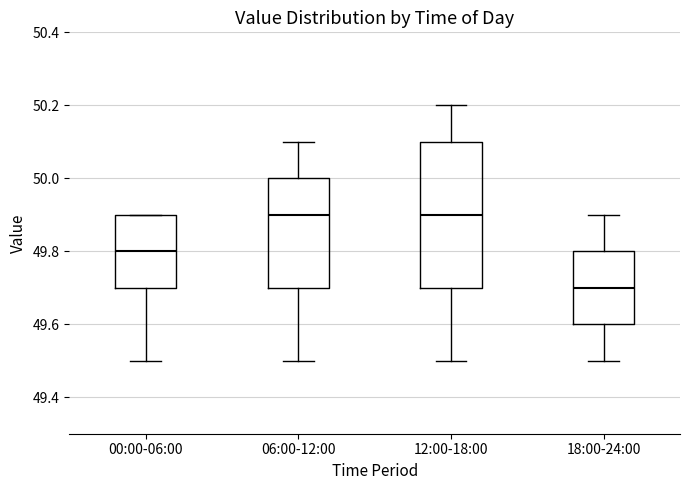

Reading left to right, read every box against the y-axis: the position of its median line, the range the box covers, and the ends of its whiskers. The values are not printed on the chart, so give them approximately, as read against the axis.

00:00-06:00: median 49.8, box 49.7 to 49.9, whiskers 49.5 to 49.9
06:00-12:00: median 49.9, box 49.7 to 50.0, whiskers 49.5 to 50.1
12:00-18:00: median 49.9, box 49.7 to 50.1, whiskers 49.5 to 50.2
18:00-24:00: median 49.7, box 49.6 to 49.8, whiskers 49.5 to 49.9